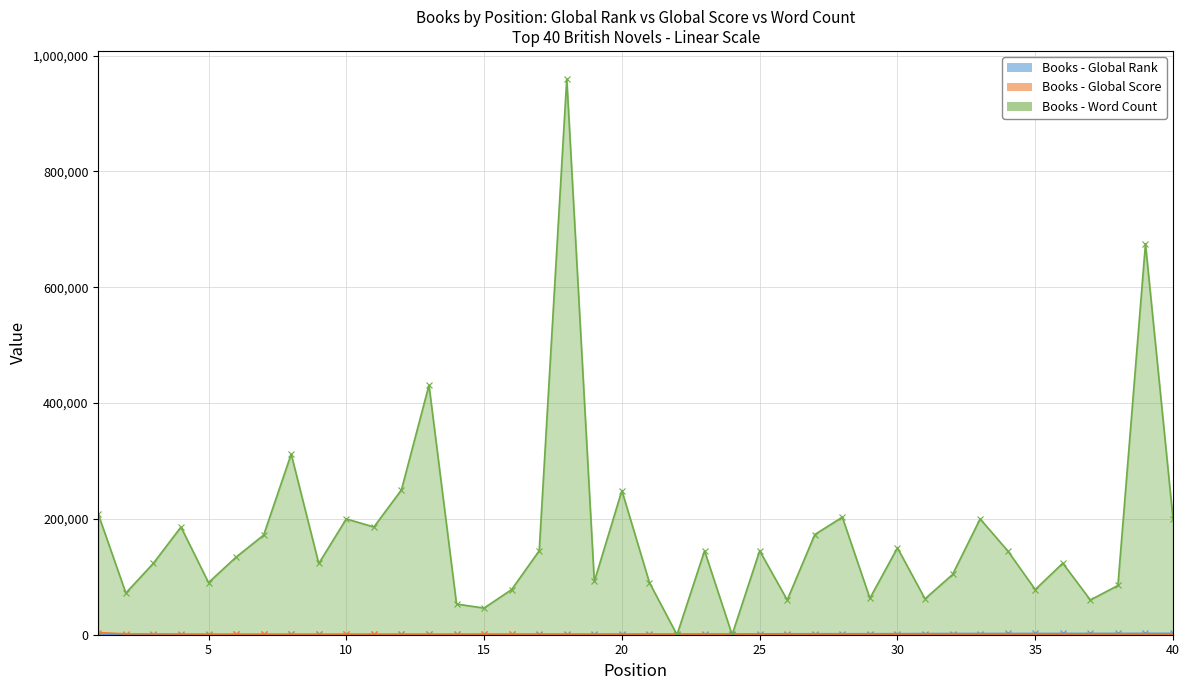

What is the sum of the Global Rank values at 20 and 7?

1541